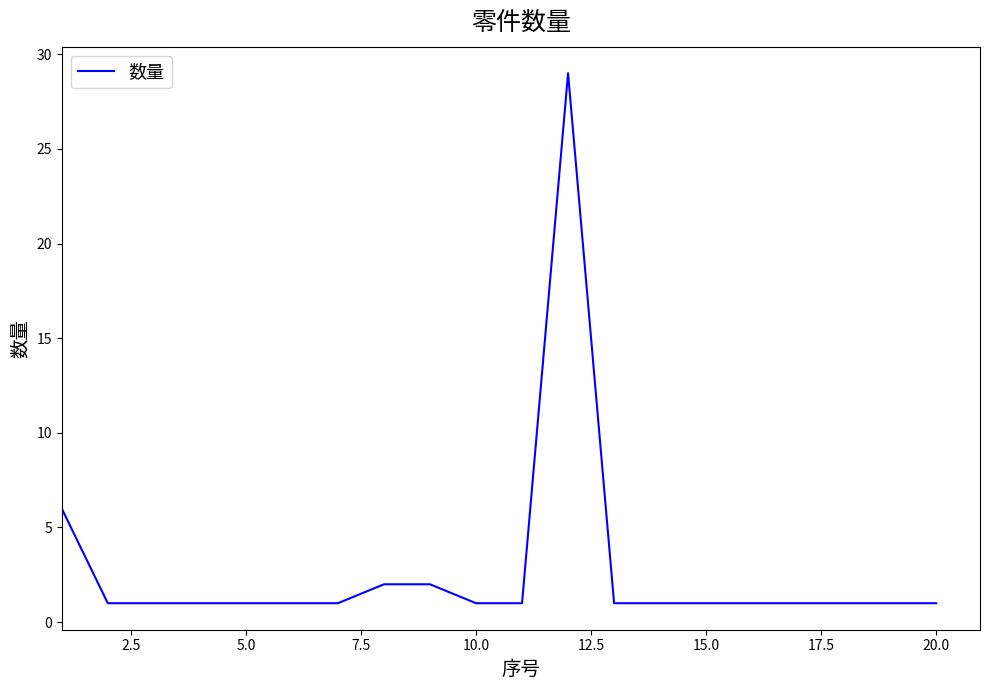

What is the greatest value displayed?

29